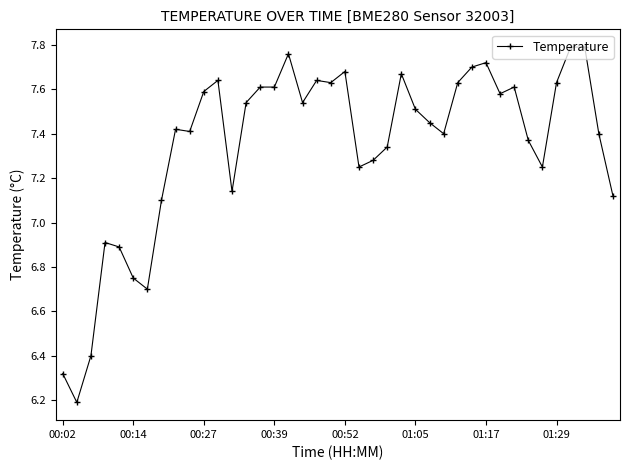

What is the difference between the maximum and minimum values?

1.6